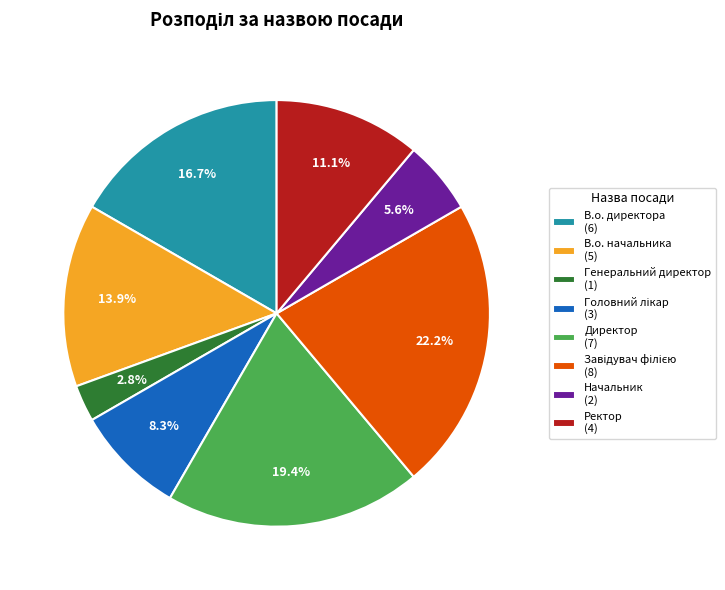

What is the ratio of the value at Ректор (4) to the value at Начальник (2)?

2.0